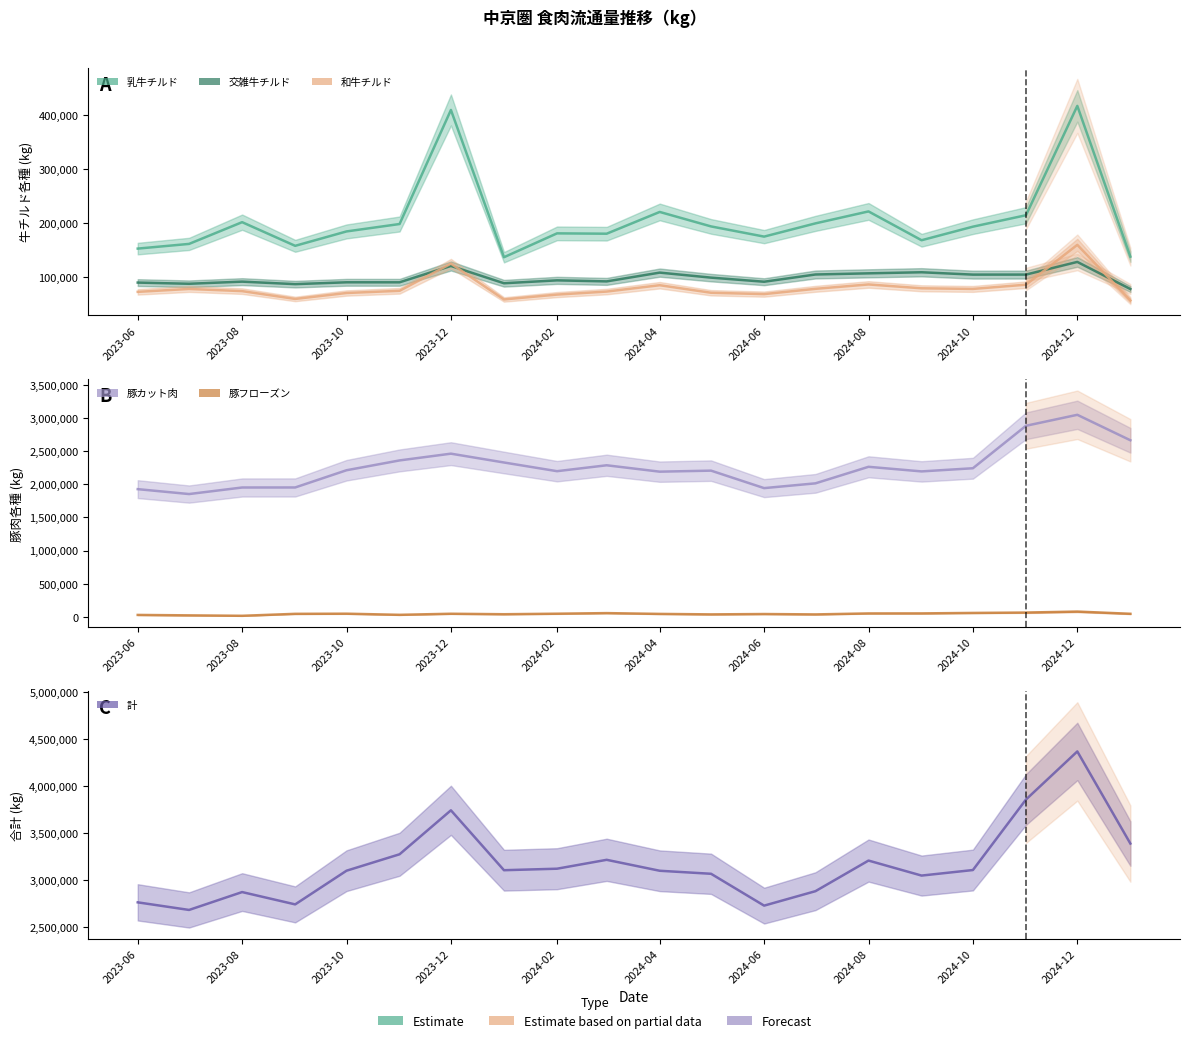

True or false: 豚カット肉 (線) and 交雑牛チルド (線) intersect in this chart.

False